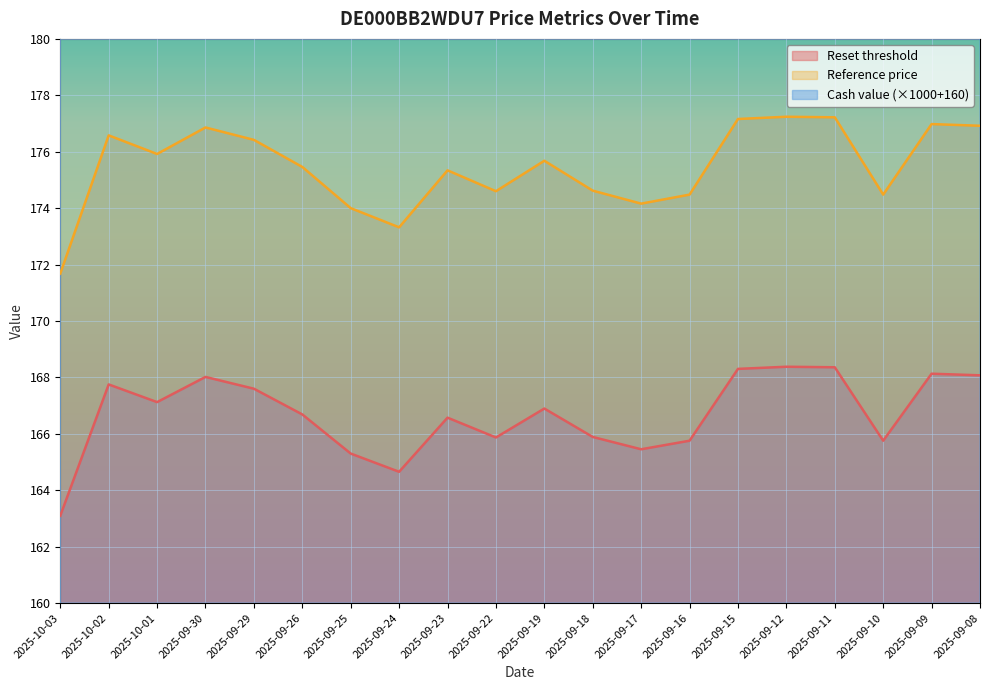

Which series has the widest spread of values?

Cash value